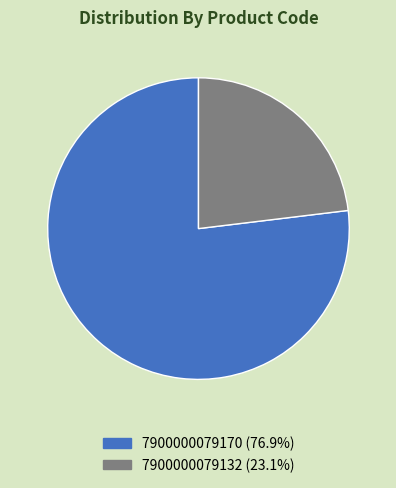

Is the sum of 7900000079170 and 7900000079132 greater than half?

Yes